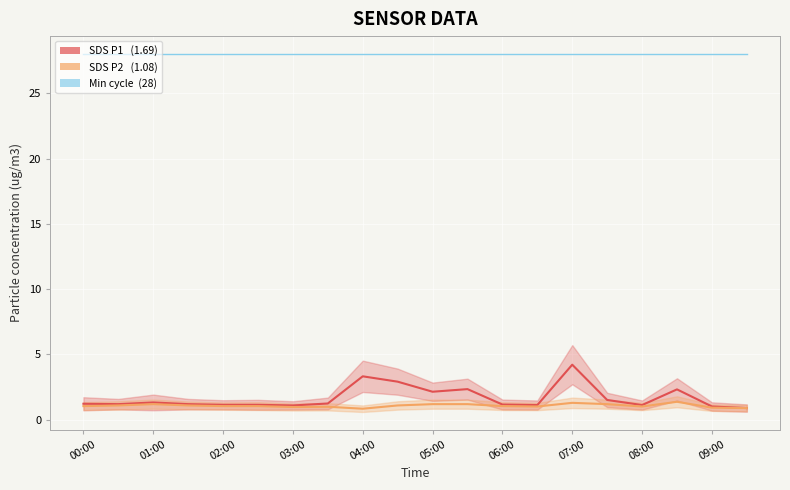

What is the approximate value of Min_cycle at 00:00?

28.0